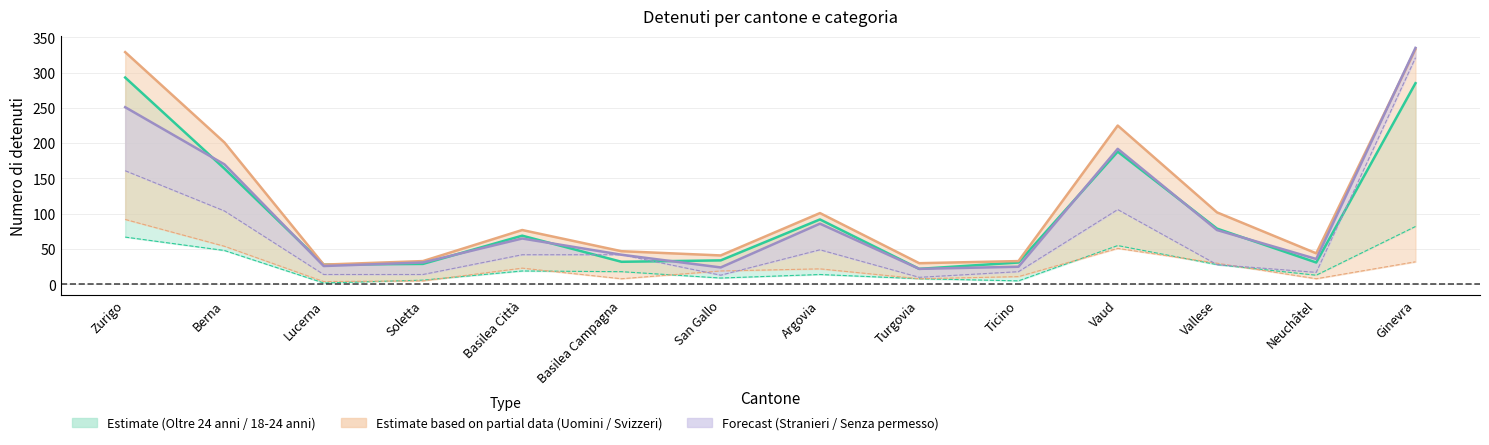

Where is Persone dai 18 ai 24 anni nearest to the value 42?

Berna